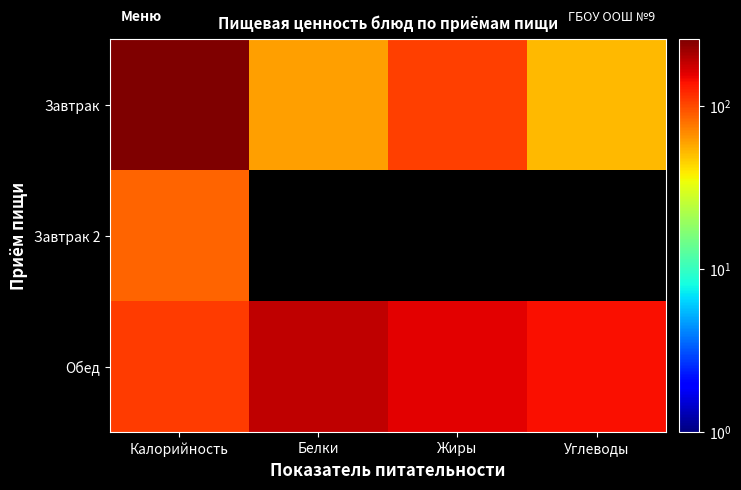

How many data points does each series have?

4